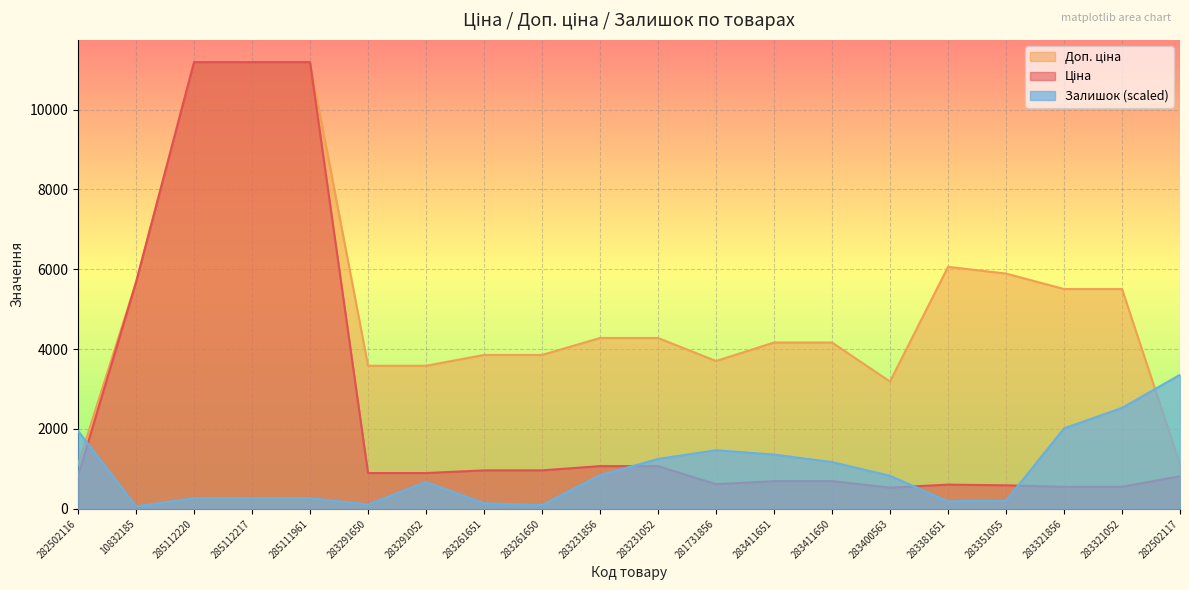

How many lines are shown in the chart?

3